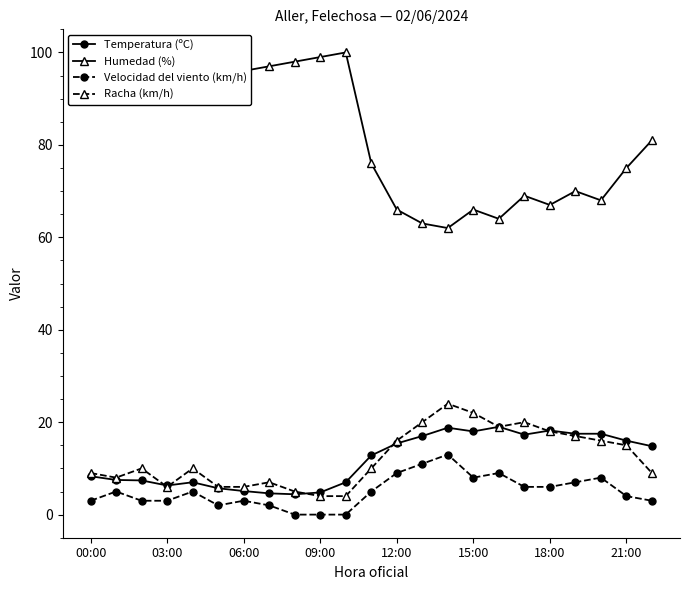

What is the average value of the Racha (km/h) series?

12.2